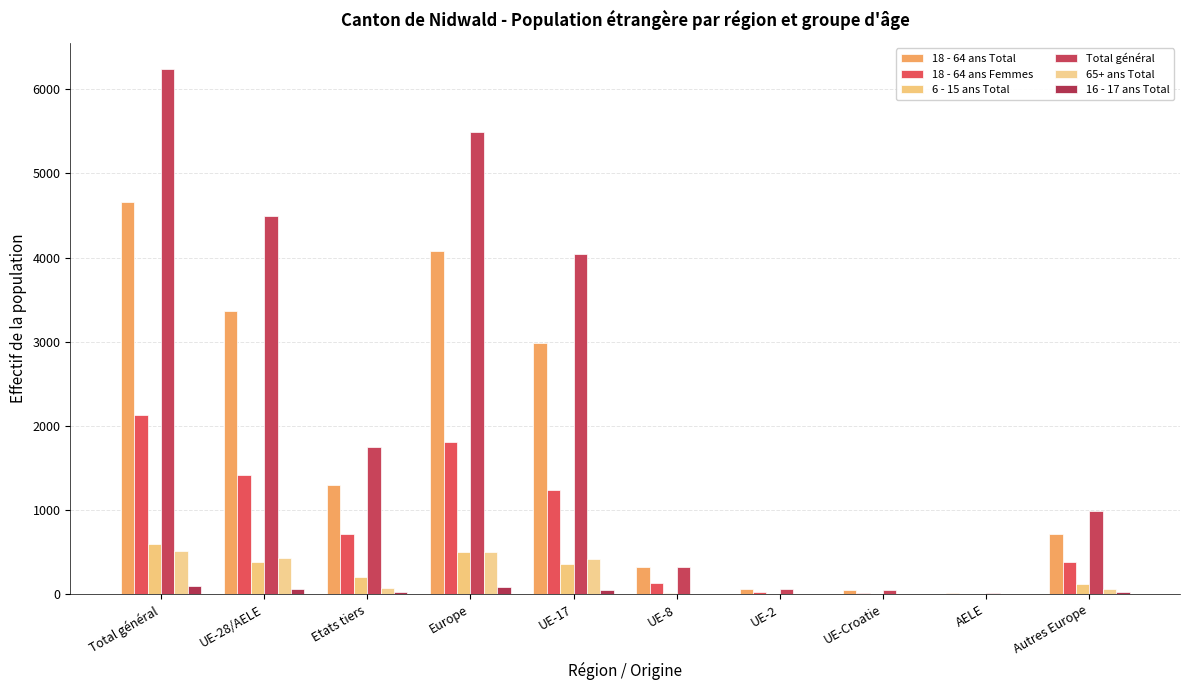

Count the number of categories in the chart.

10